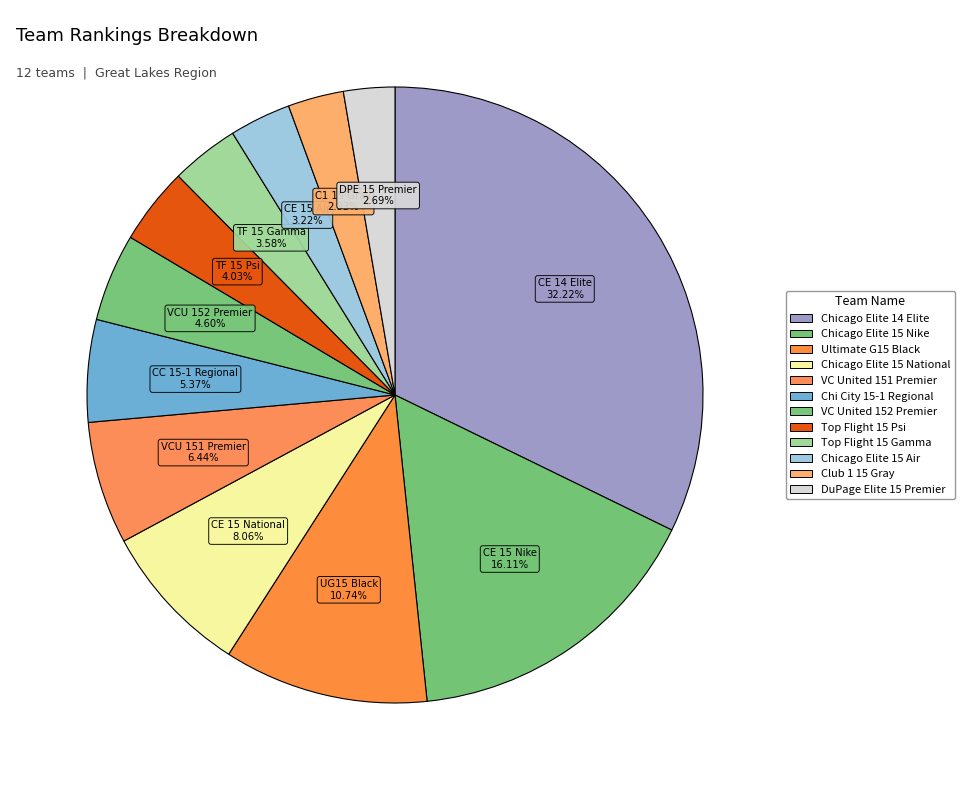

Do VC United 152 Premier and Chicago Elite 15 Nike together represent more than half of the pie?

No